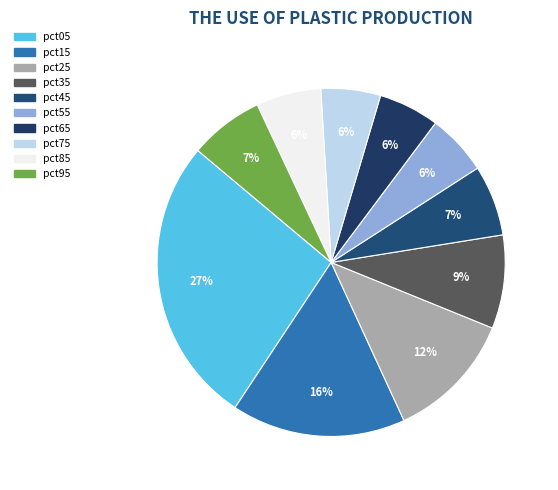

Rank the categories by value from lowest to highest.

pct75, pct65, pct55, pct85, pct45, pct95, pct35, pct25, pct15, pct05